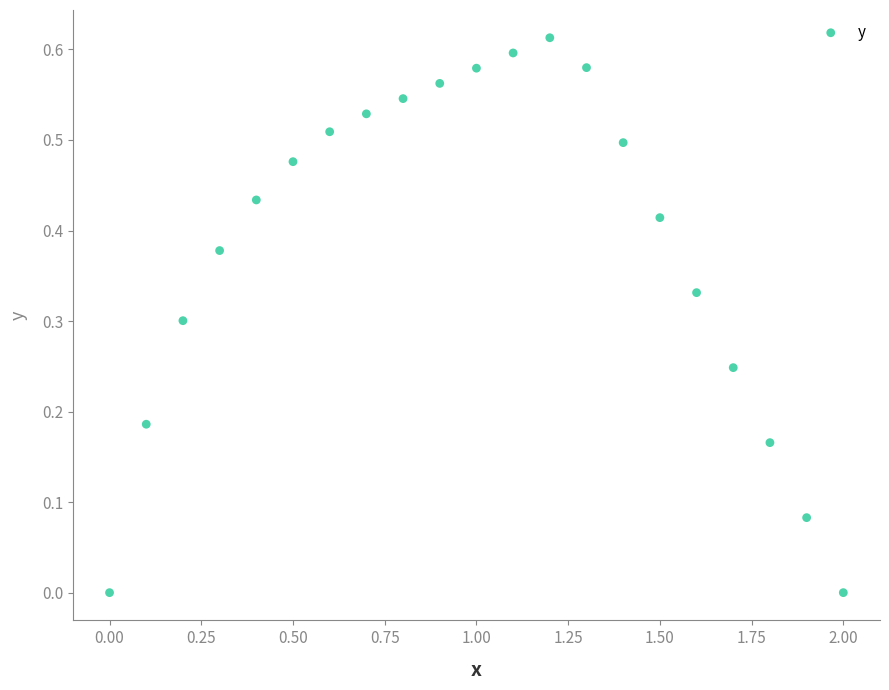

What is the range of X values (max minus min)?

2.0